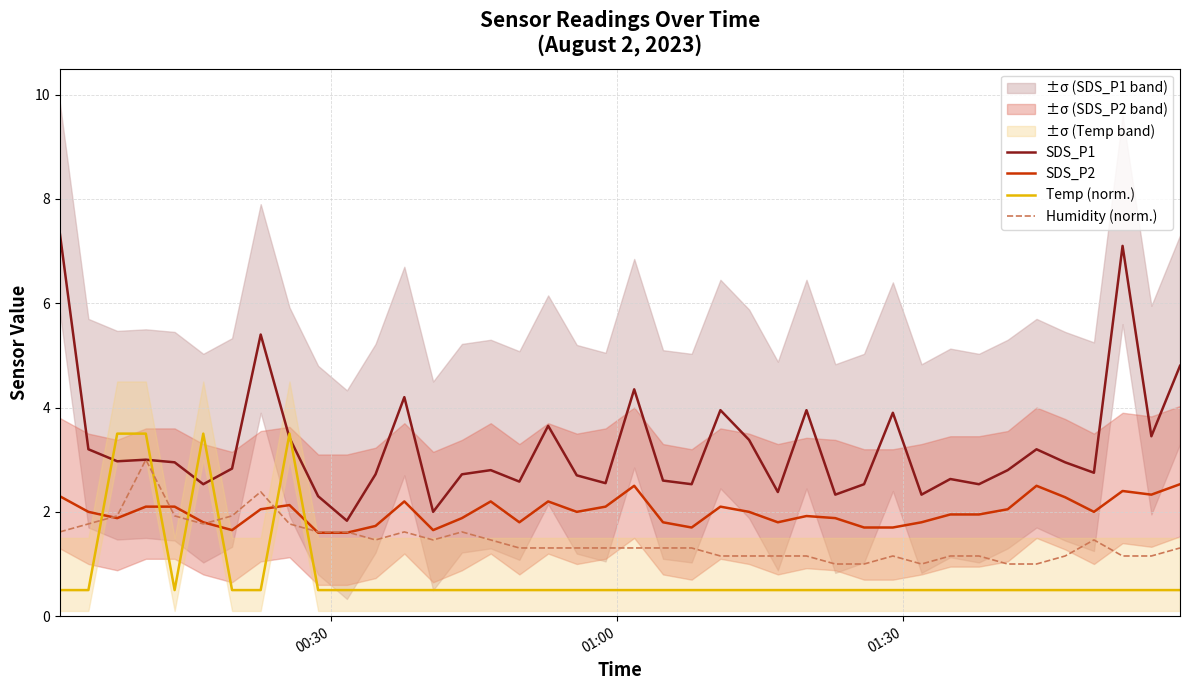

How many distinct data groups are displayed?

4